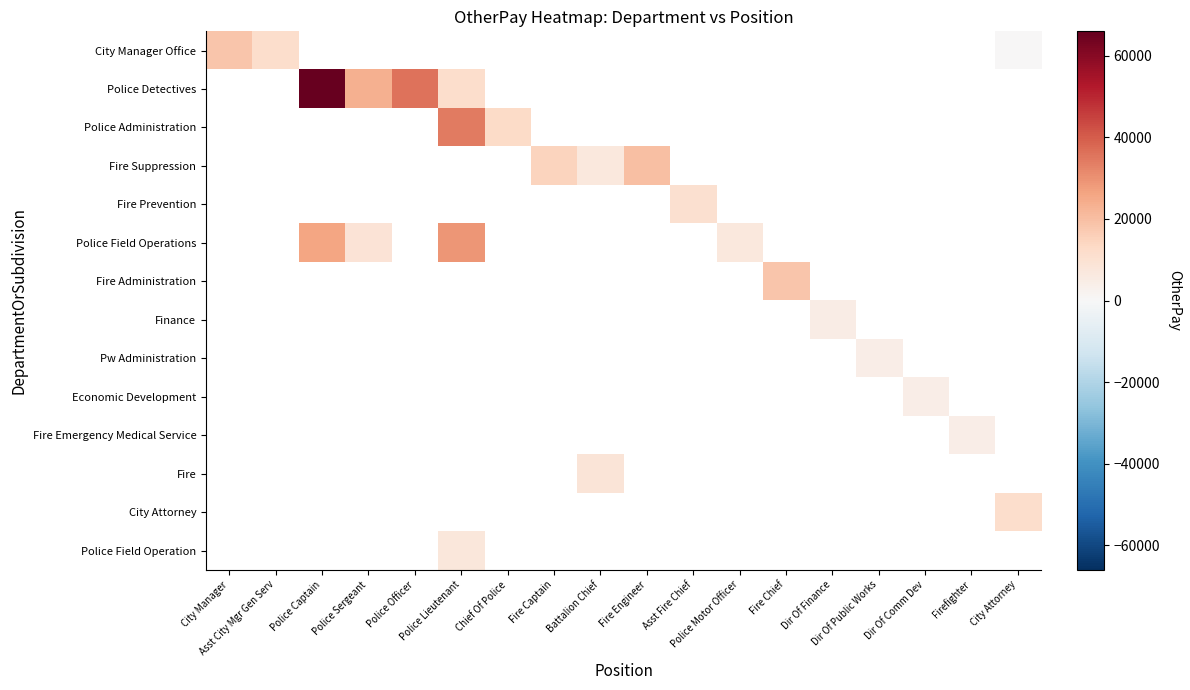

How many positive values does the Finance series have?

1